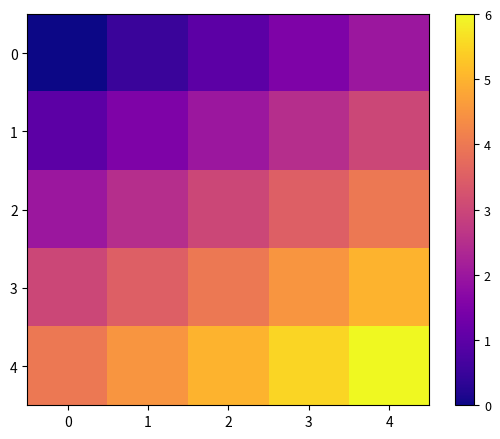

Rank the series by their average value, from lowest to highest.

0, 1, 2, 3, 4